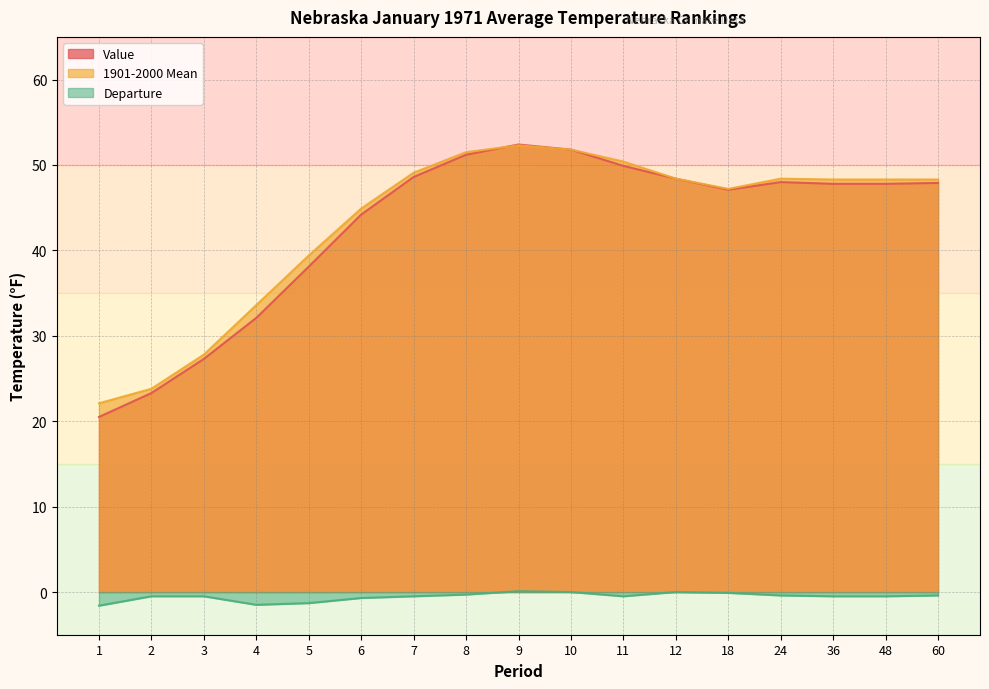

List the series in order of their peak value, highest first.

Value, 1901-2000 Mean, Departure